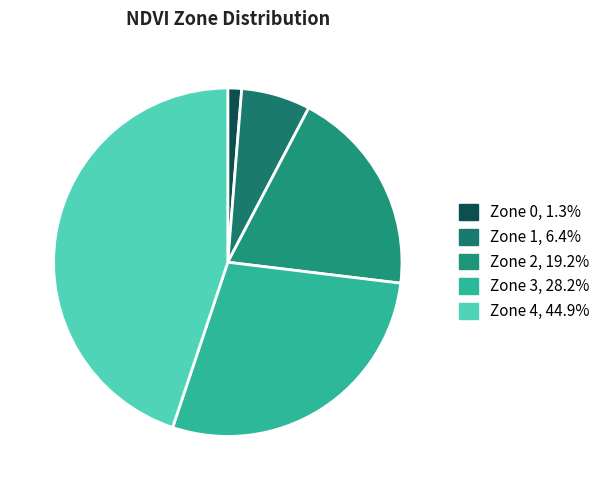

Does Zone 1 represent more than half of the total?

No